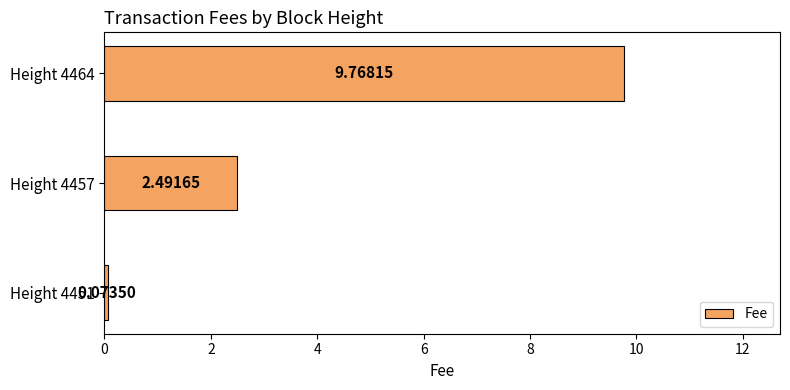

What is the difference between the values at Height 4464 and Height 4451?

9.7